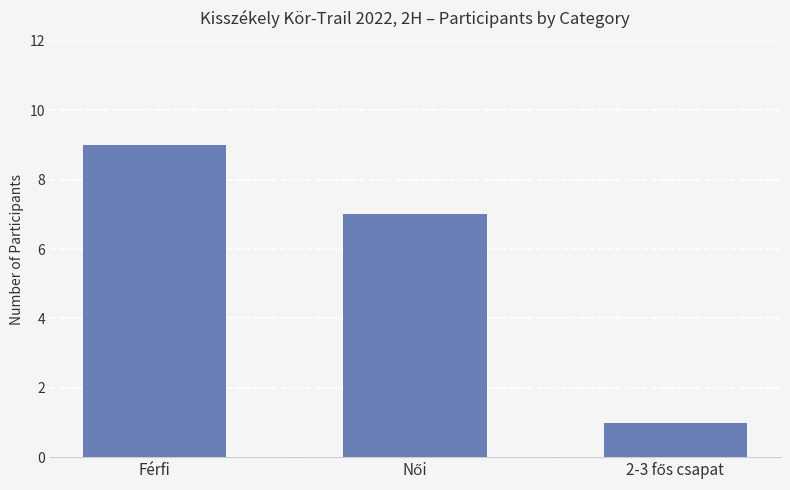

Count the values in the range 1 to 9.

3